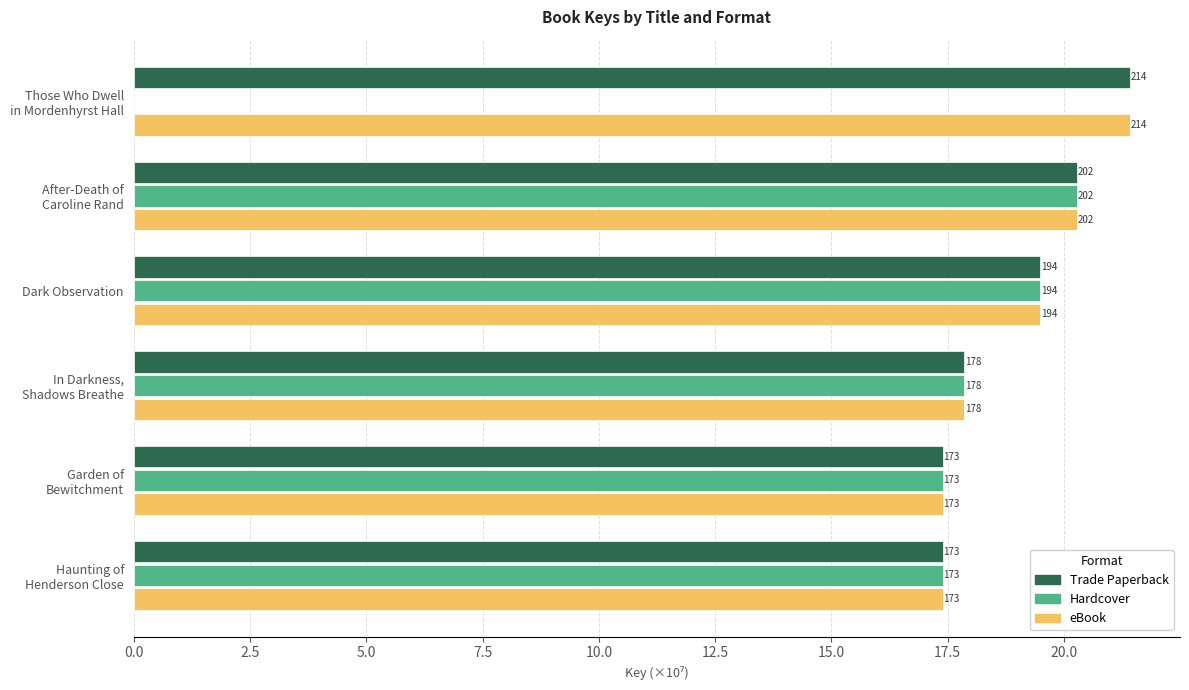

What are all the series names shown in the legend?

Trade Paperback, Hardcover, eBook